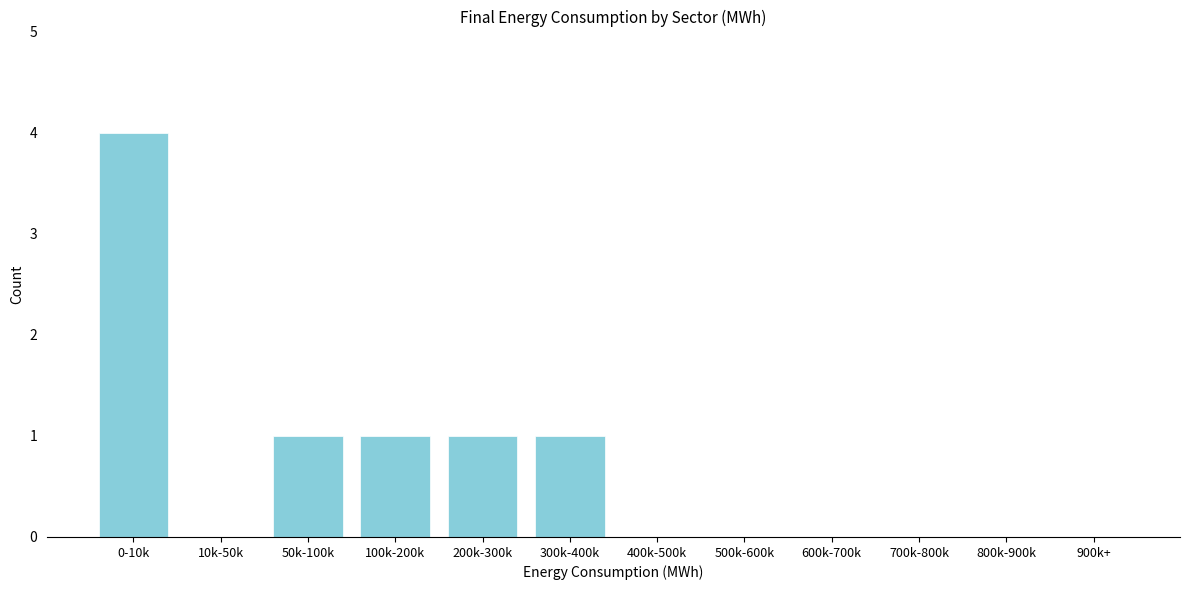

Reading left to right, list all the values displayed in this chart.

0-10k=4	10k-50k=0	50k-100k=1	100k-200k=1	200k-300k=1	300k-400k=1	400k-500k=0	500k-600k=0	600k-700k=0	700k-800k=0	800k-900k=0	900k+=0